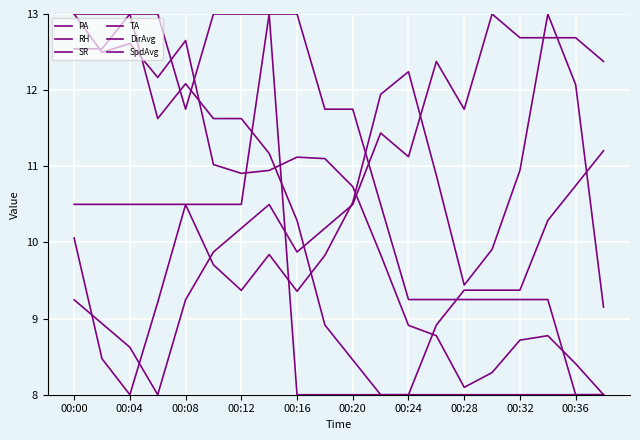

How many intersections are there between RH and SR?

1